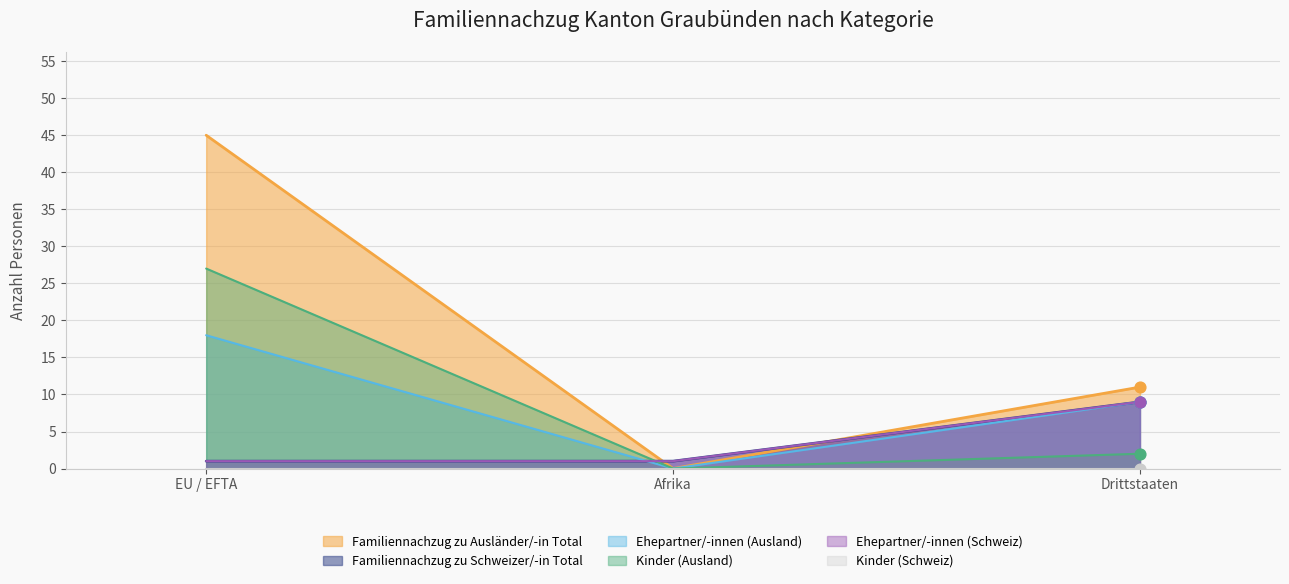

Which series has the largest Y range (max minus min)?

Familiennachzug zu Ausländer/-in Total